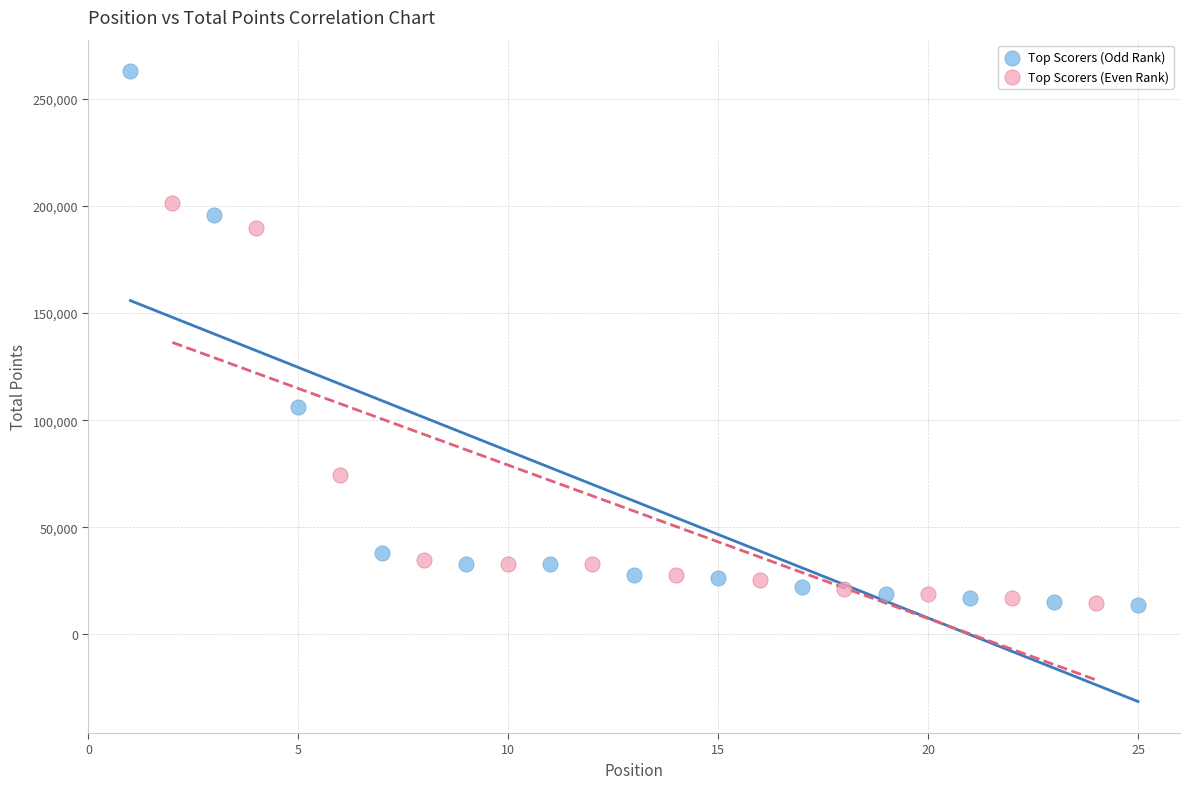

Which series has the largest Y range (max minus min)?

Top Scorers (Odd Rank)